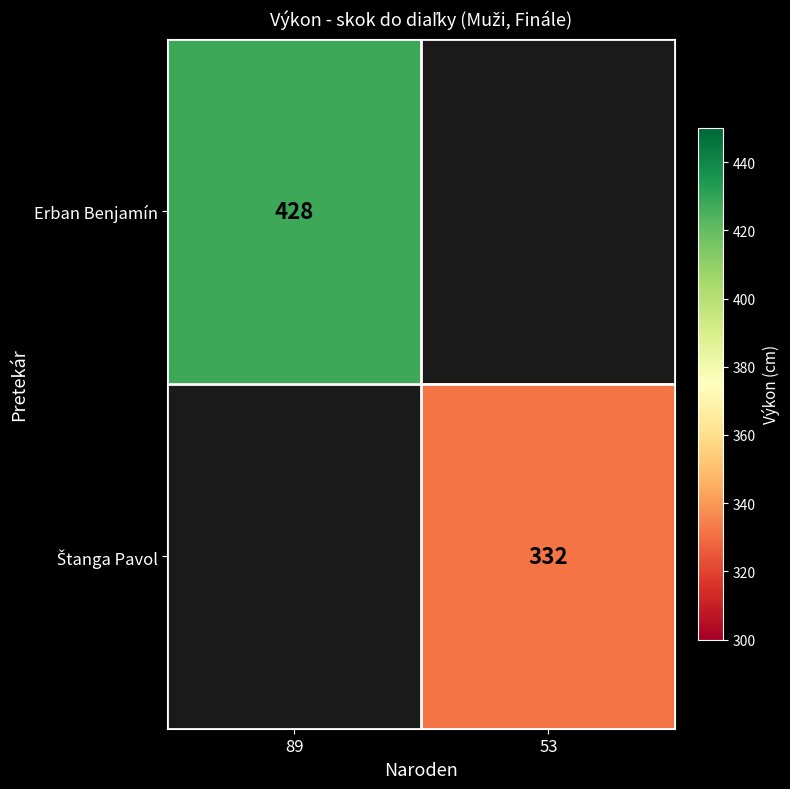

The value of Erban Benjamín at 89 is 126. True or false?

False